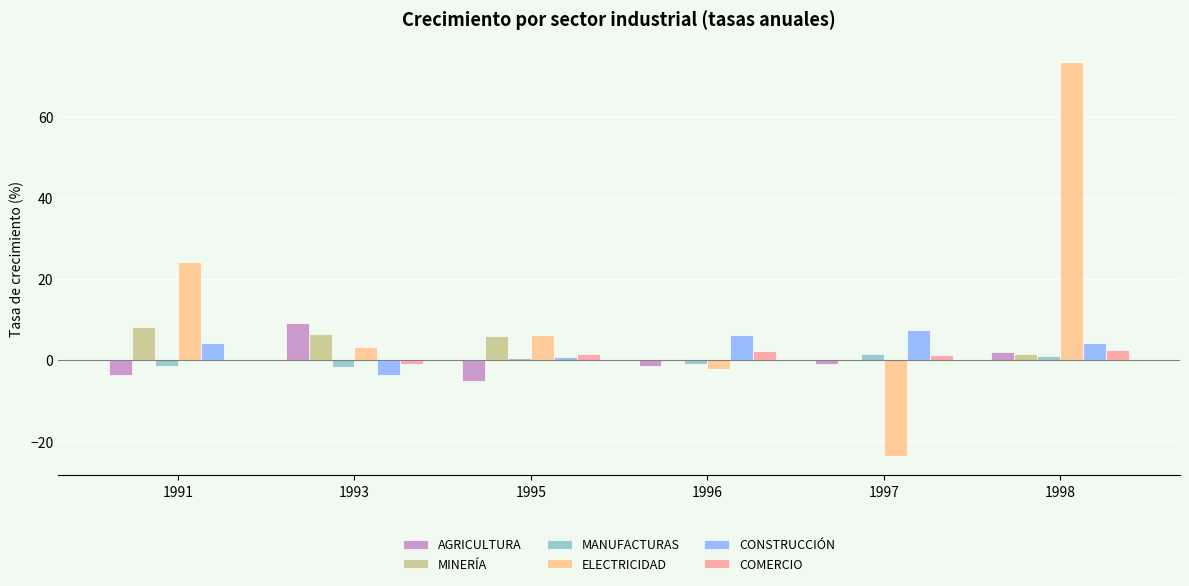

How many distinct data groups are displayed?

6